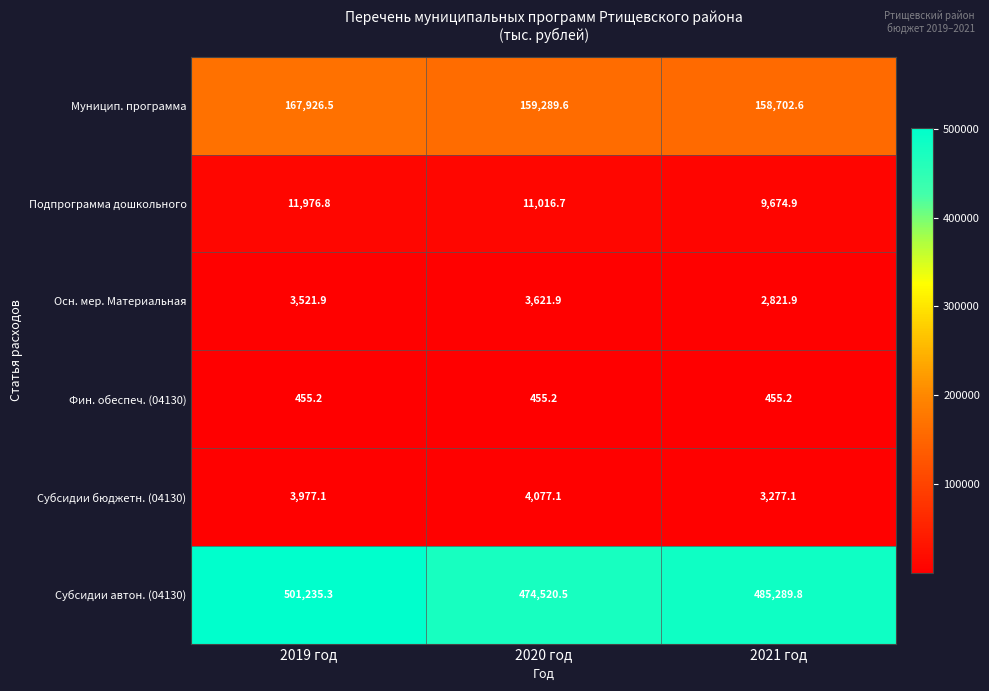

True or false: Фин. обеспеч. (04130) has a value of 793.8 at 2021 год.

False